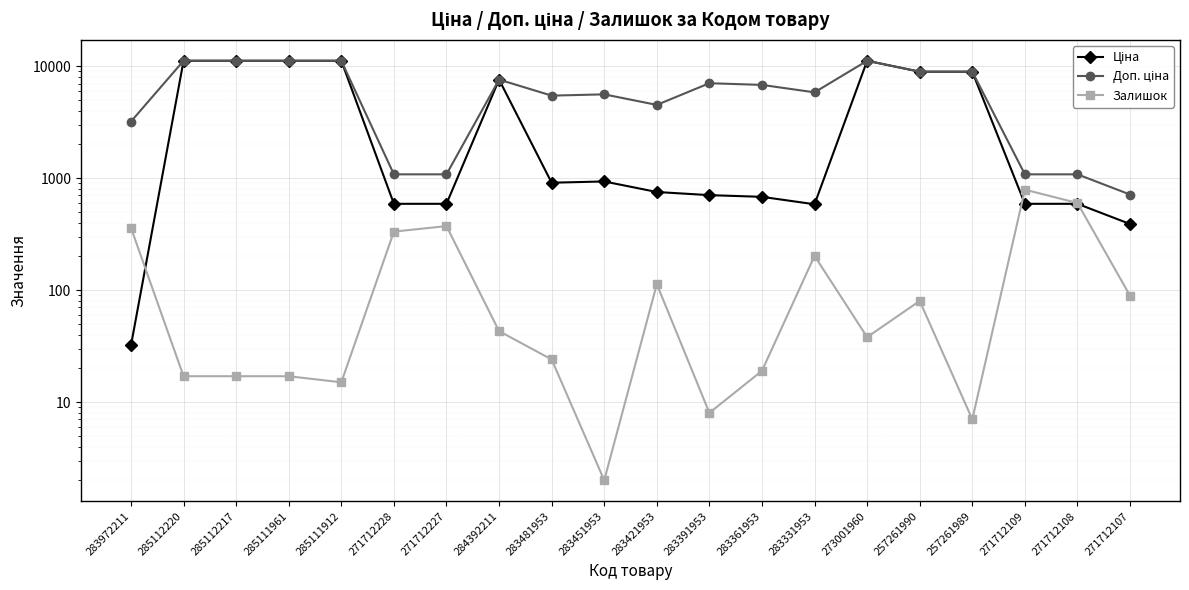

What is the maximum value shown in the chart?

11188.2